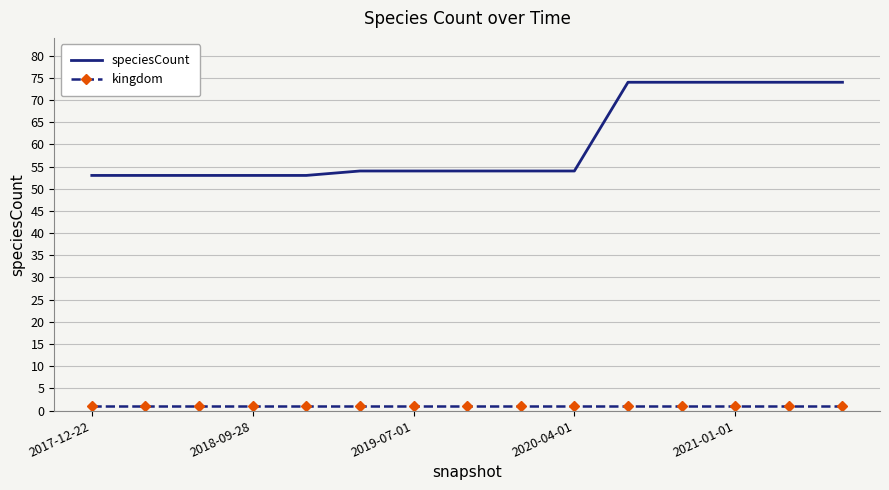

Which series has the largest total across all categories?

speciesCount